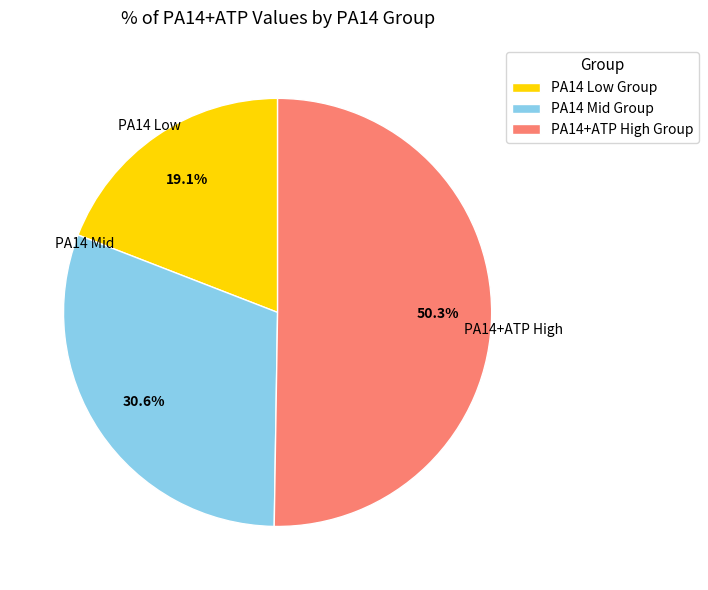

Between PA14+ATP High Group and PA14 Mid Group, which is larger?

PA14+ATP High Group